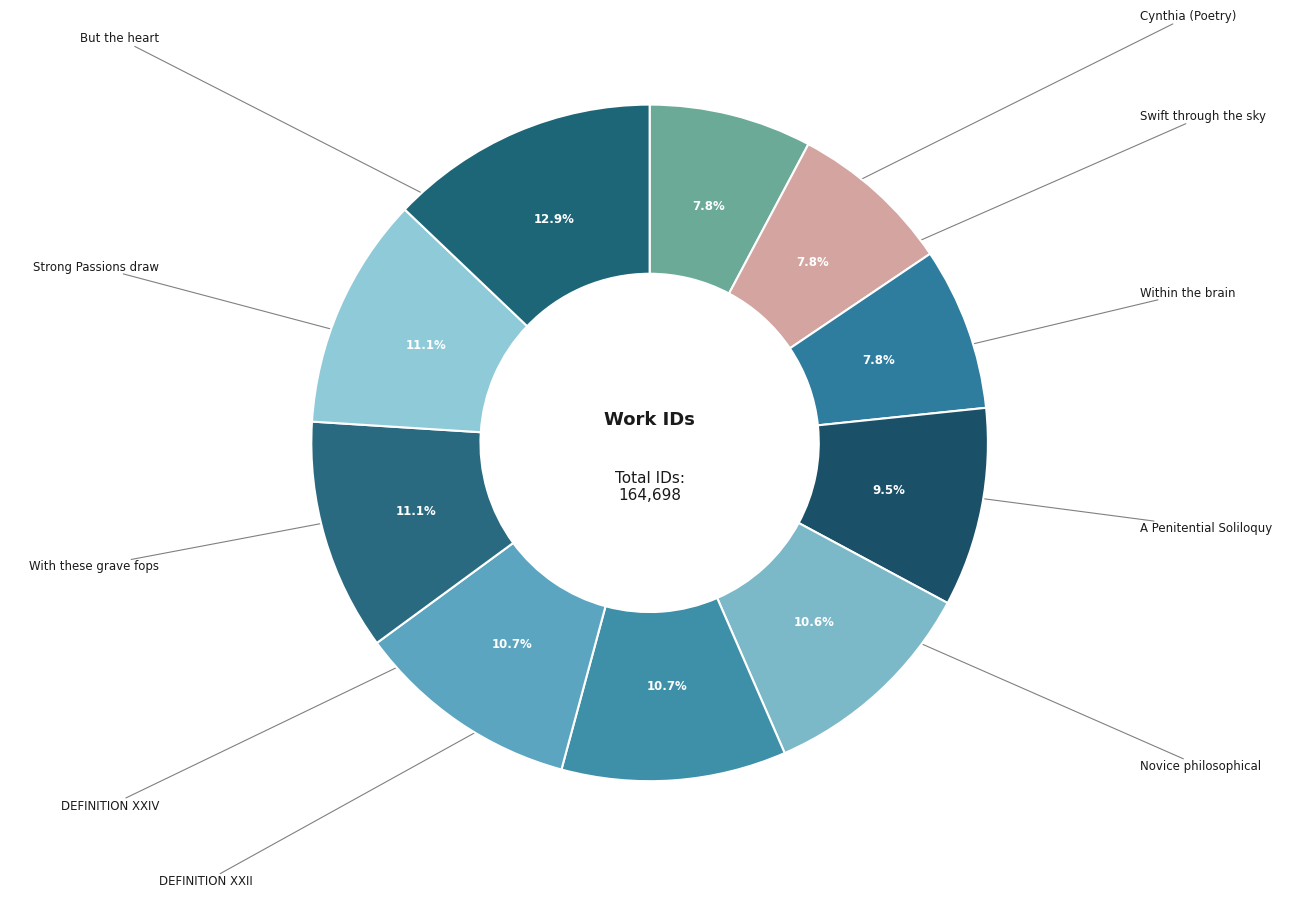

How many slices are in this pie chart?

10